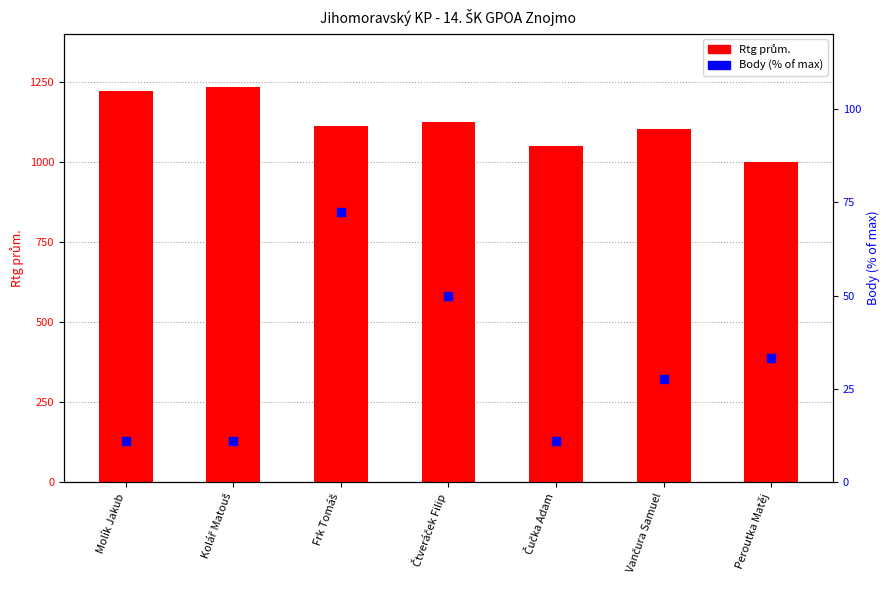

Which series reaches the minimum Y coordinate?

Body %